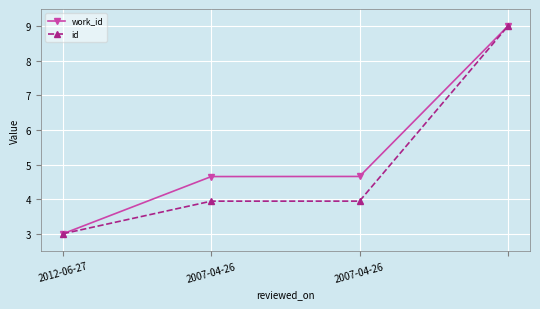

Which series has the largest total across all categories?

work_id